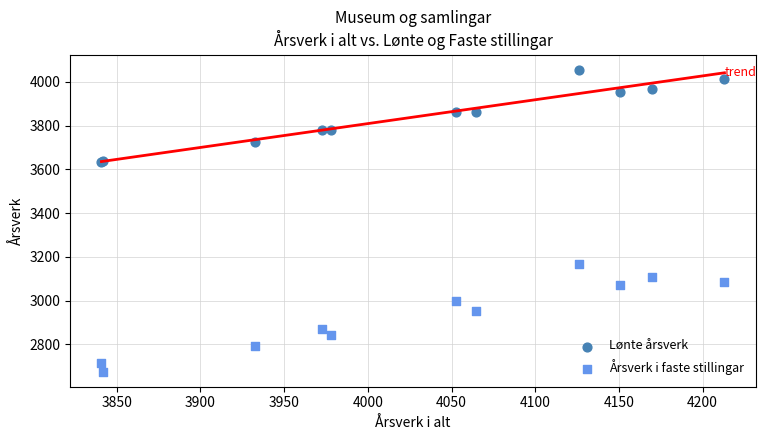

Which series has the largest Y range (max minus min)?

Årsverk i faste stillingar